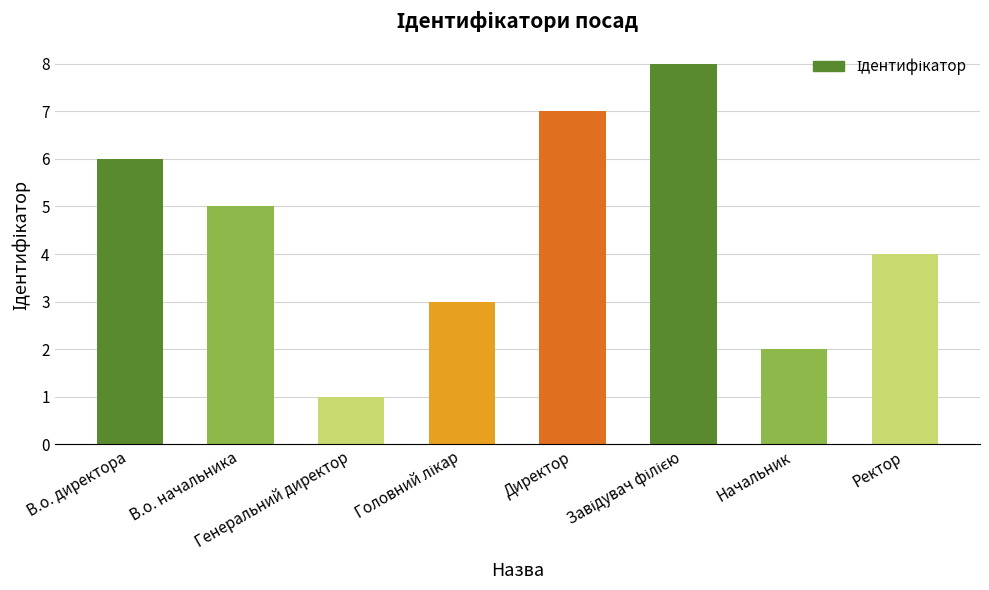

What is the value of the 4th bar from the left?

3